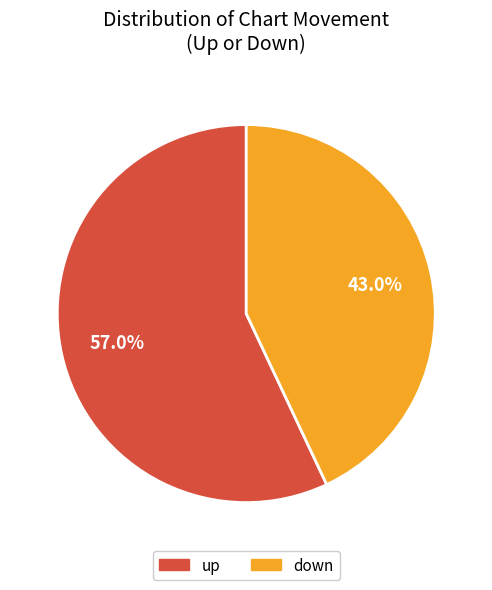

What is the ratio of the value at down to the value at up?

0.8